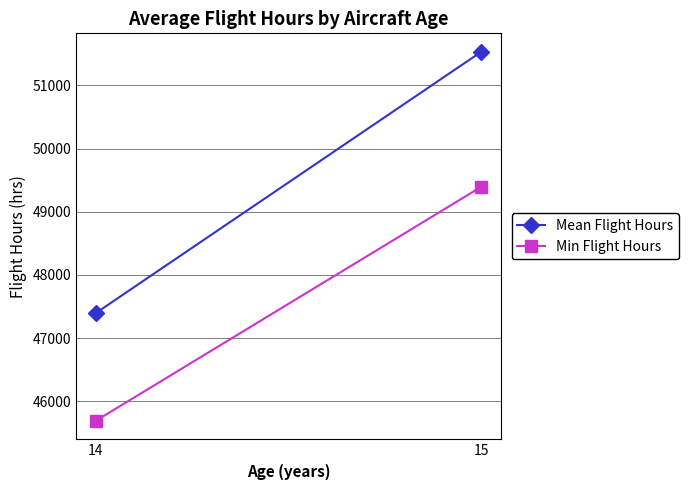

Reading right to left, list all the values displayed in this chart.

Mean Flight Hours: 15=51532.8	14=47394.0
Min Flight Hours: 15=49394.7	14=45688.5